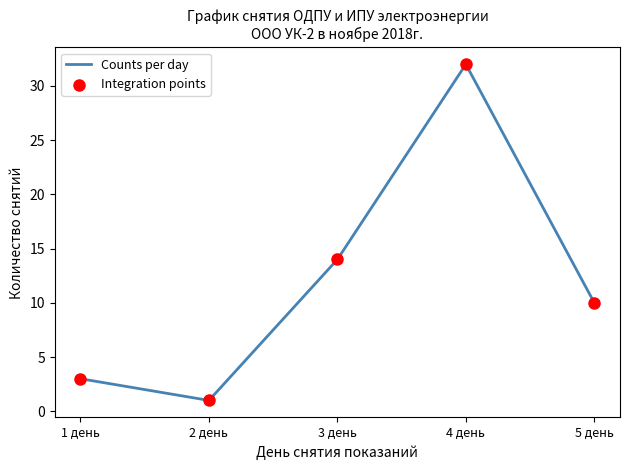

What position from the right is 5 день?

1